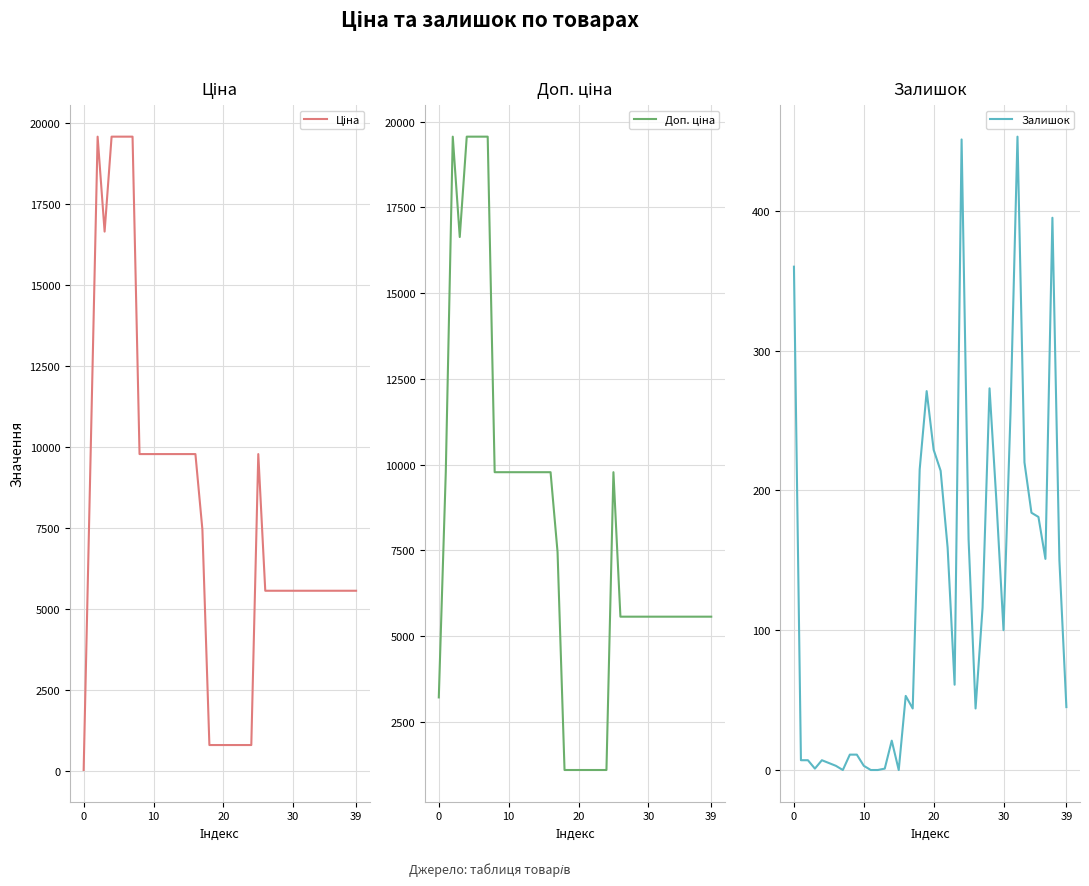

What is the difference between the second highest and minimum values in the Ціна series?

19532.8